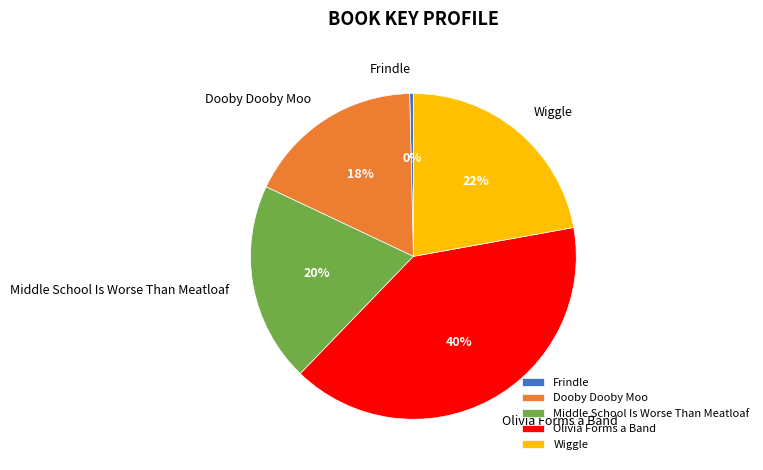

Is the sum of Middle School Is Worse Than Meatloaf and Dooby Dooby Moo greater than half?

No